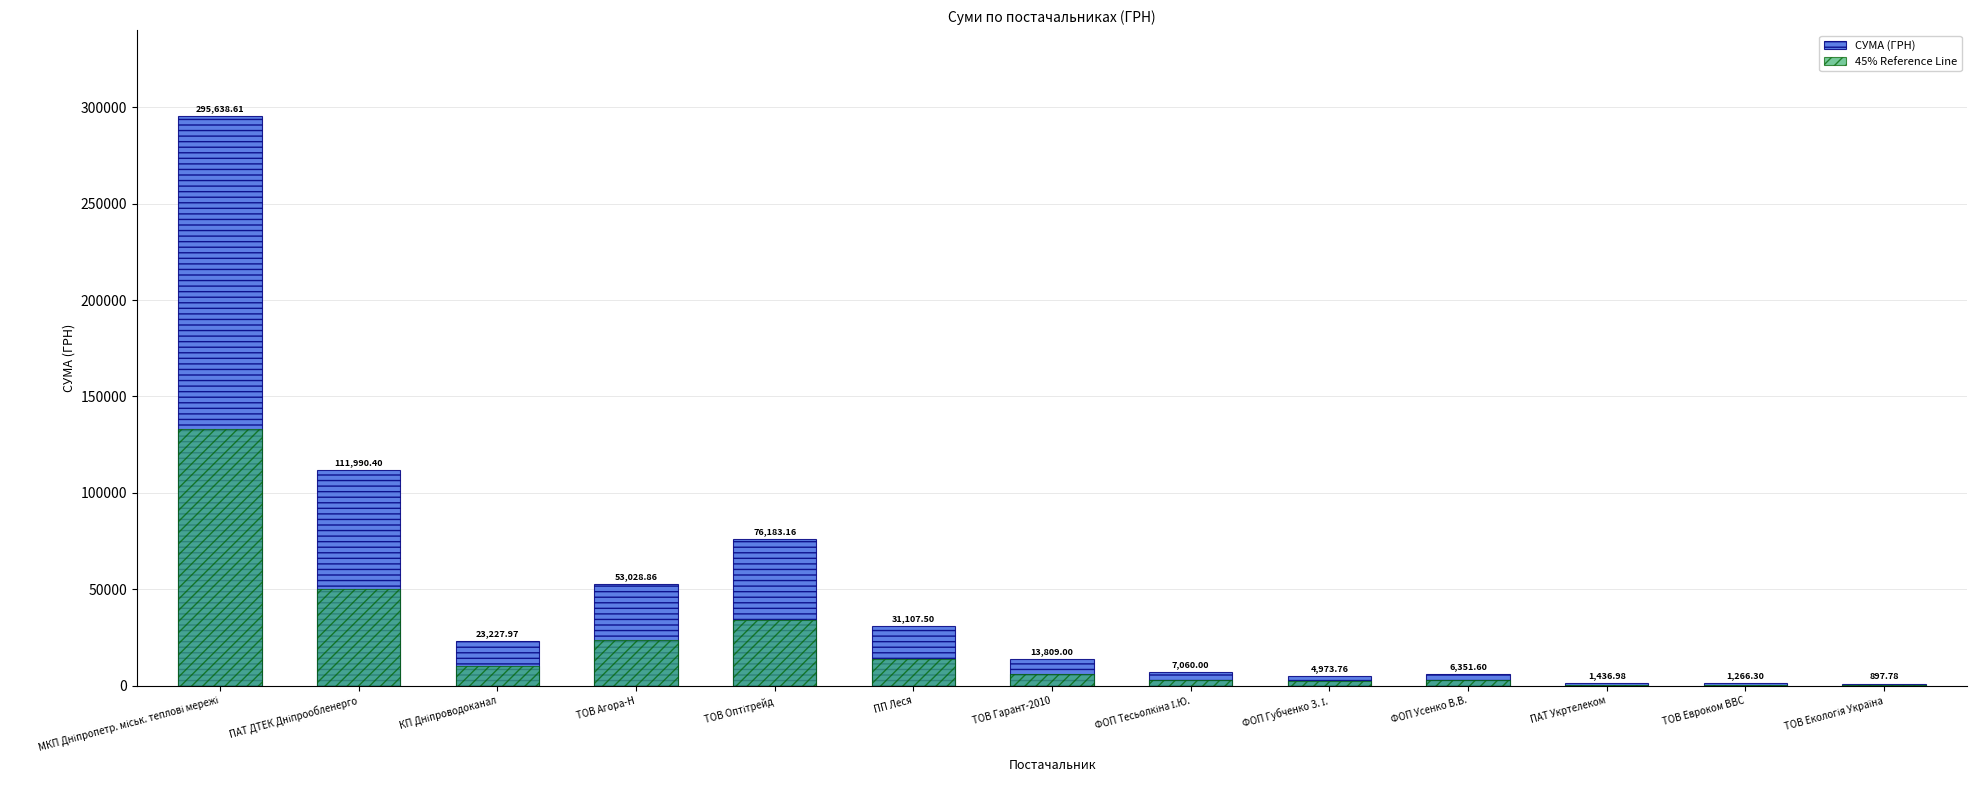

True or false: СУМА (ГРН) has a value of 4973.8 at ФОП Губченко З. І..

True